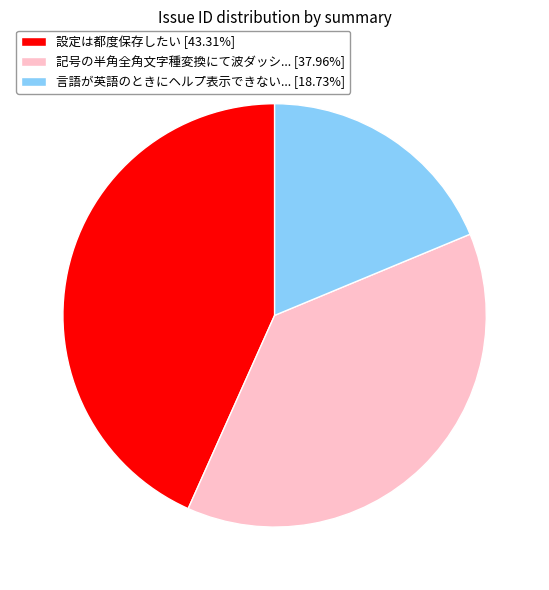

Approximately how many times larger is the value at 言語が英語のときにヘルプ表示できない... [18.73%] compared to 記号の半角全角文字種変換にて波ダッシ... [37.96%]?

0.5